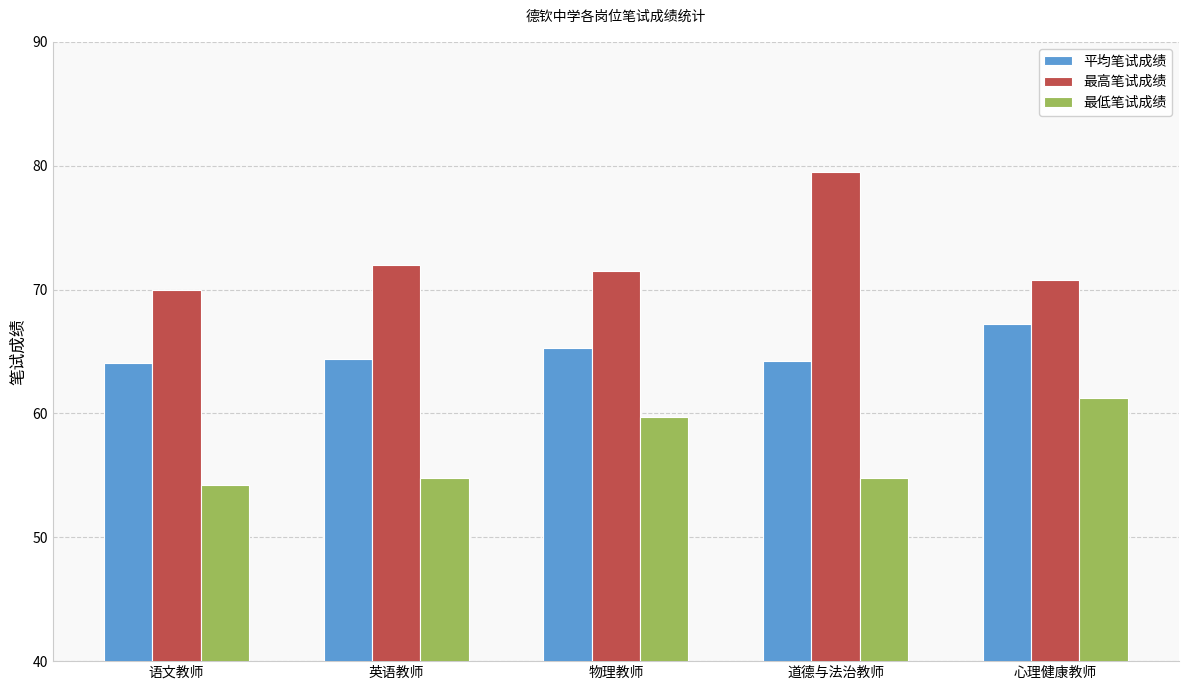

Are the bars grouped side by side (vs. stacked)?

Yes